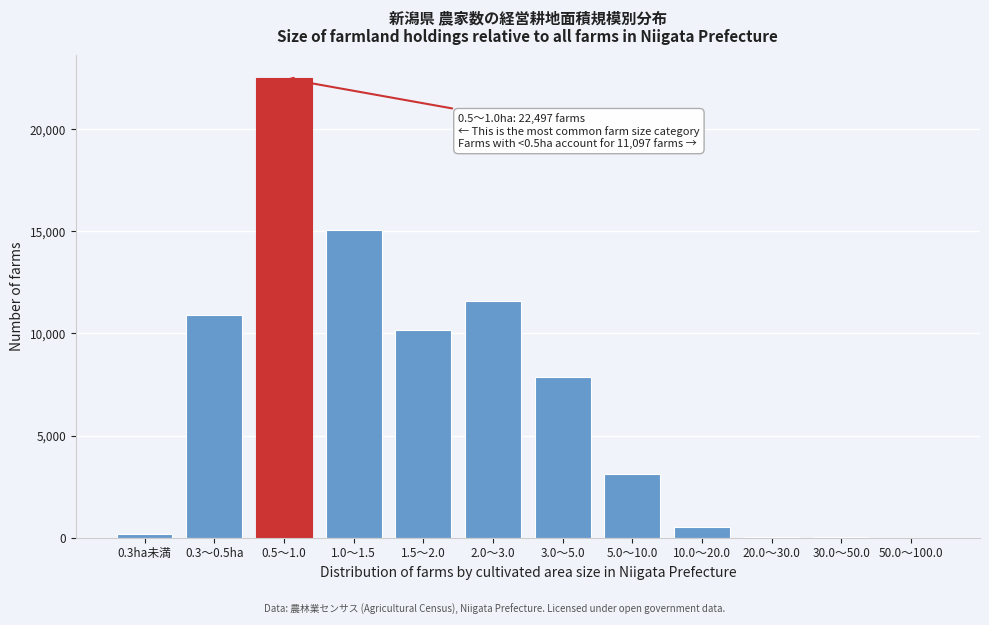

The value at 3.0～5.0 is 7850. True or false?

True